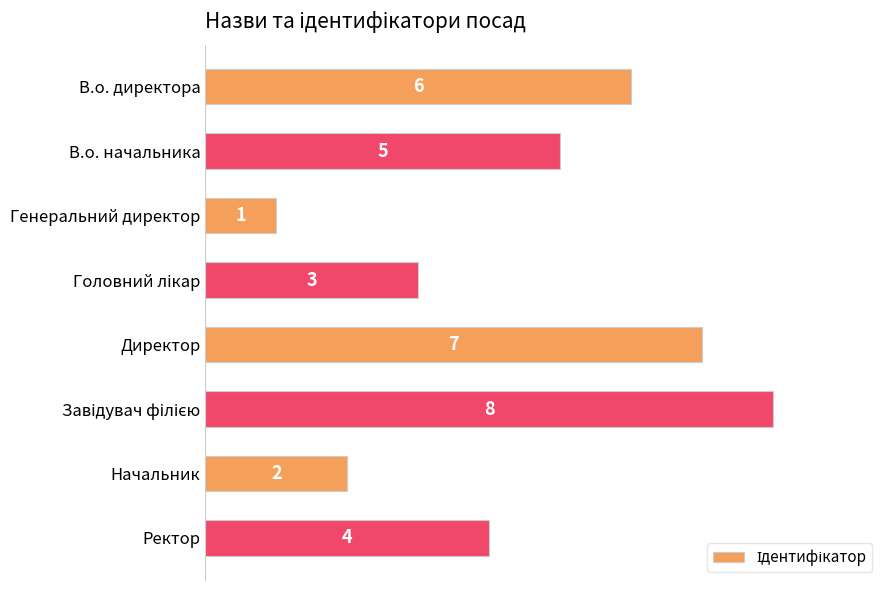

At which label is the value closest to 4?

Ректор